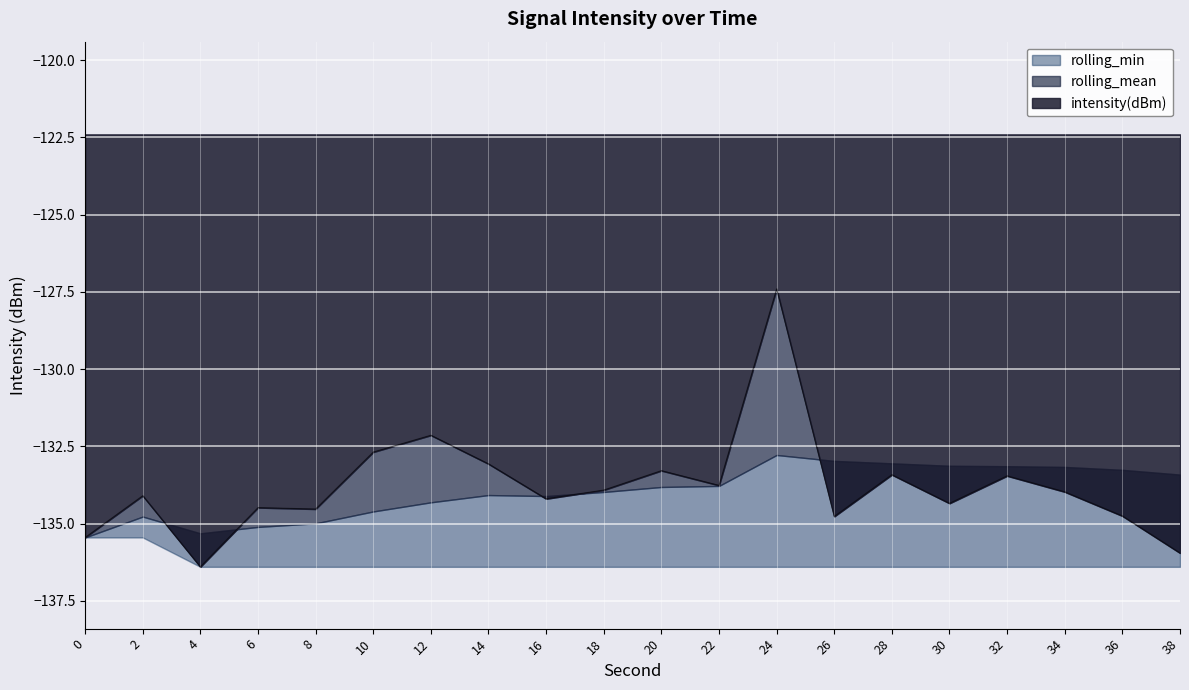

True or false: intensity(dBm) has more than 1 interior local peaks.

True